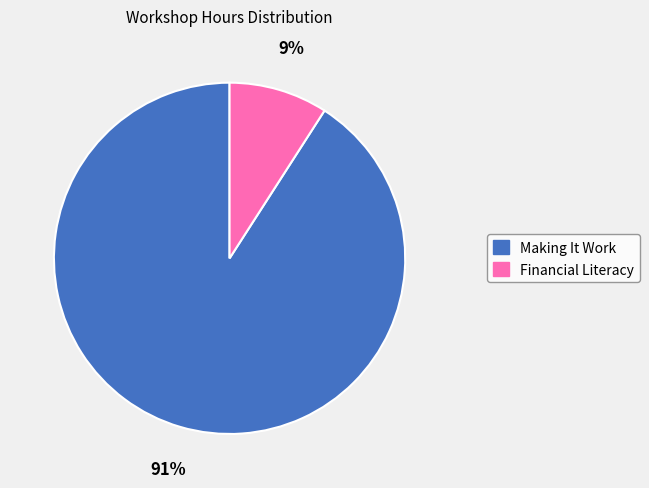

What is the majority slice?

Making It Work